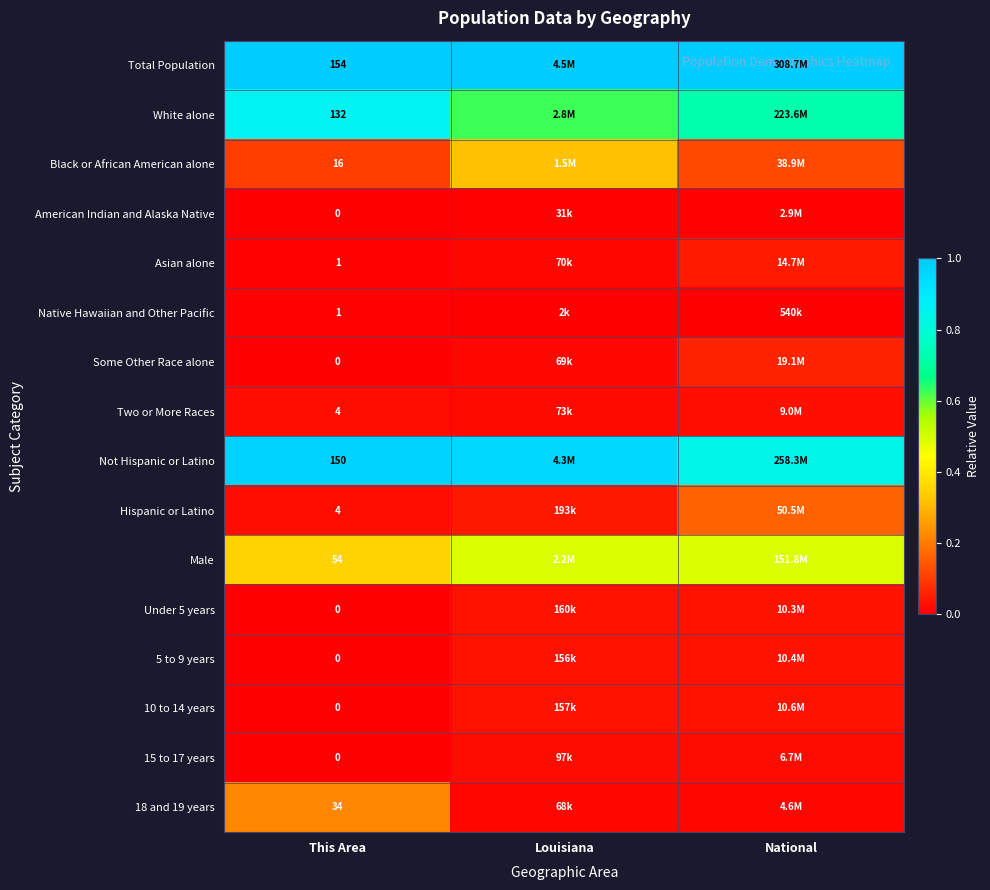

Read the Total Population value at Louisiana.

1.0